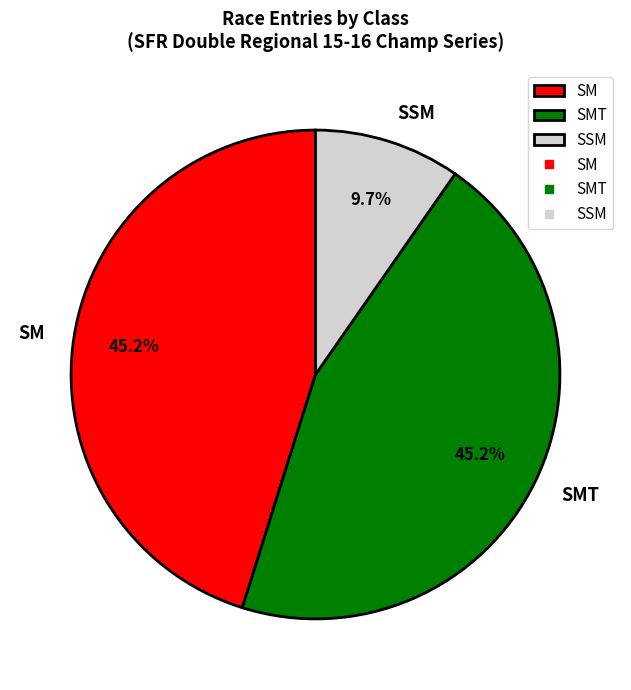

Between SSM and SMT, which is larger?

SMT